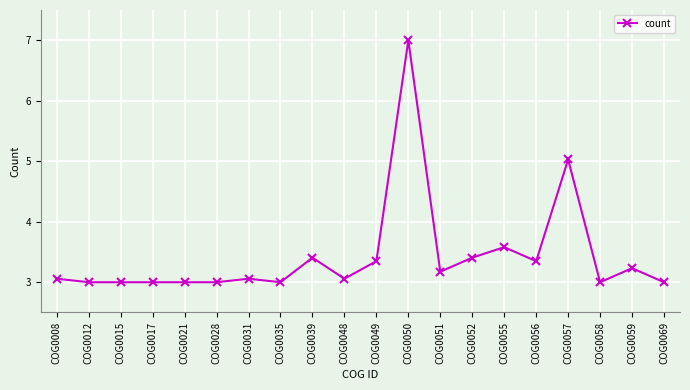

What is the change in value from COG0012 to COG0052?

+0.4